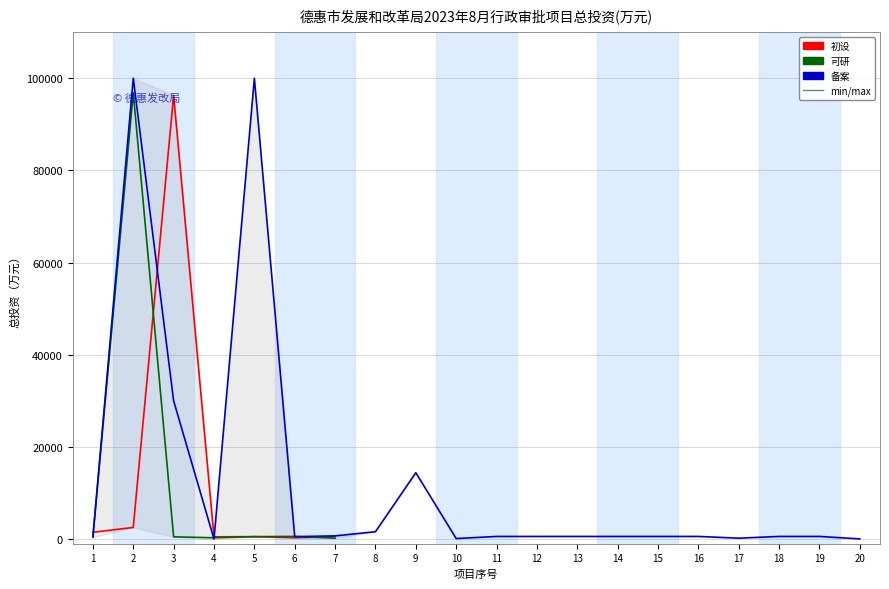

The 备案 series shows 917.1 at 12. True or false?

False